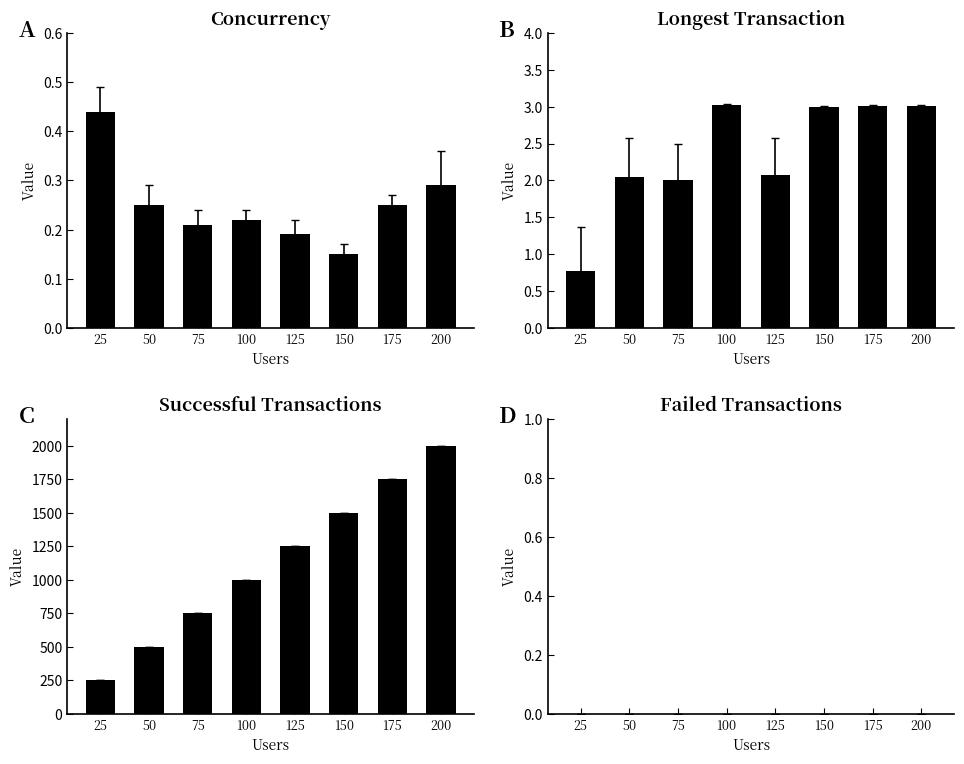

Which series changed the most between 50 and 100?

Successful transactions